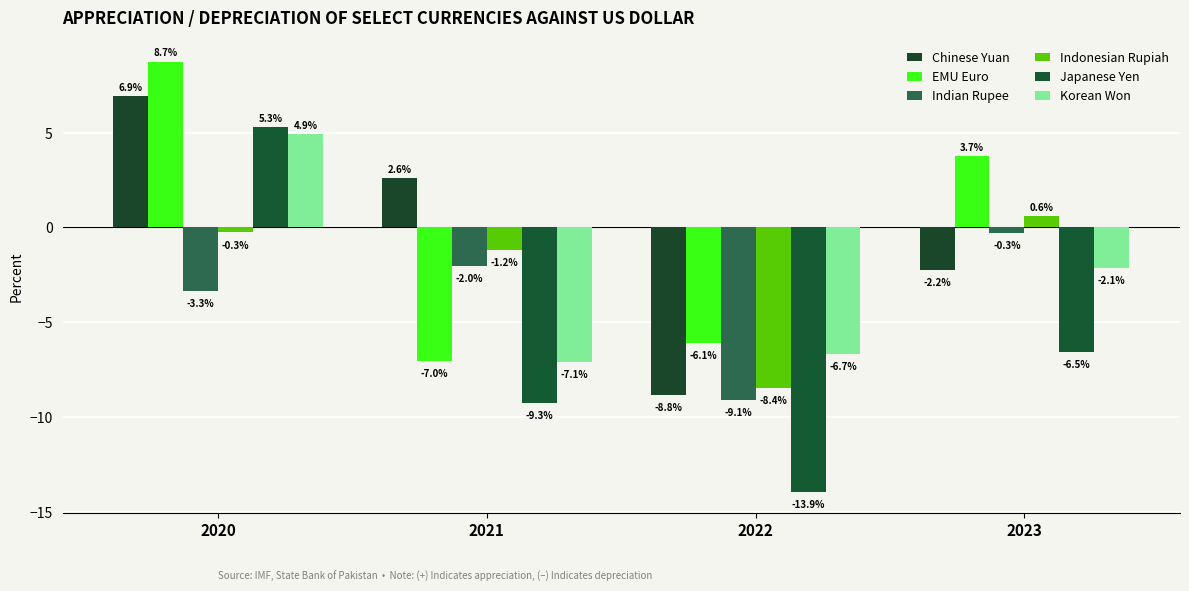

What is the difference between the Korean Won values at 2022 and 2021?

0.4